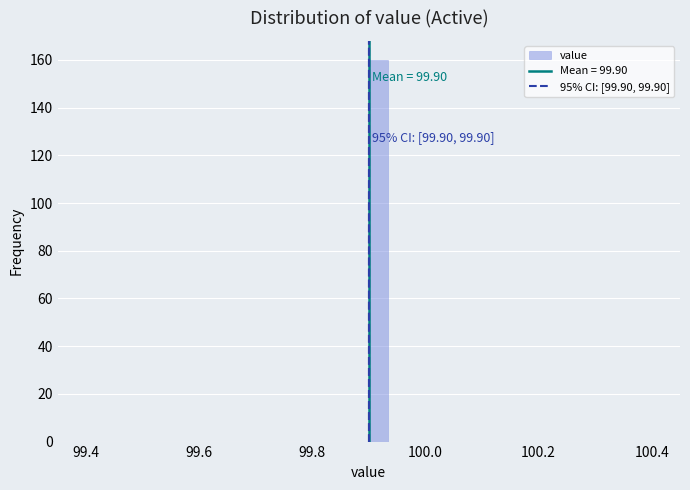

Around what value on the x-axis is the tallest bar? Give the approximate position of its centre, as read against the axis.

99.92